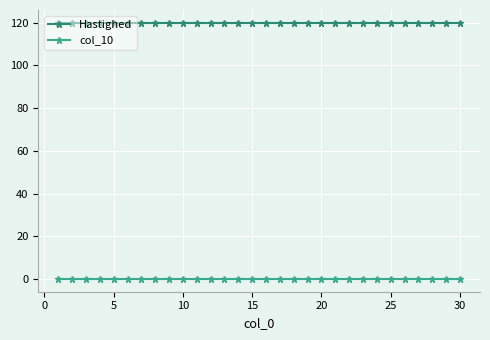

True or false: Hastighed and col_10 intersect in this chart.

False